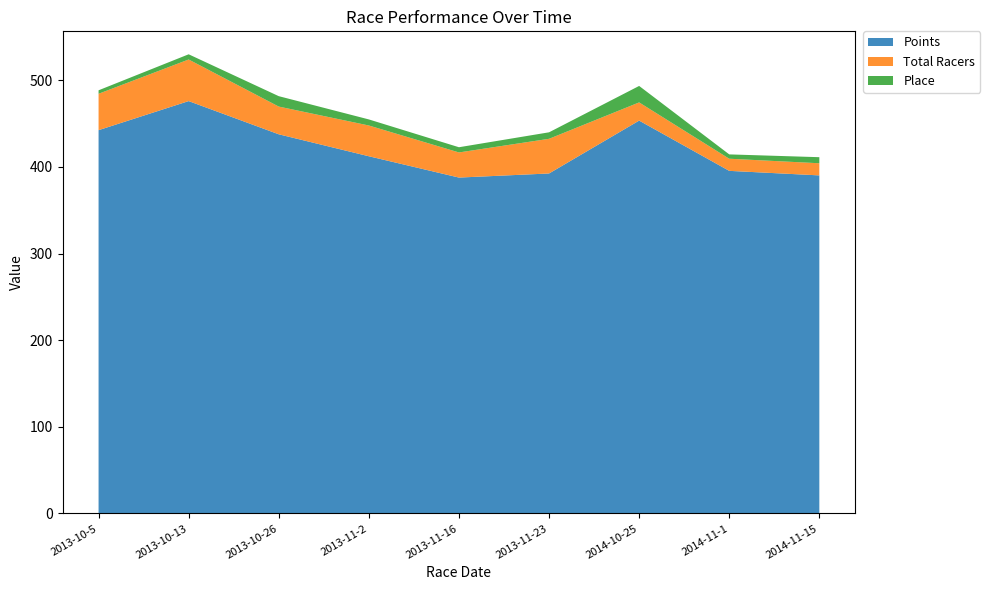

Reading left to right, transcribe all the data shown in this chart.

Points: 2013-10-5=442.3	2013-10-13=475.9	2013-10-26=437.6	2013-11-2=412.2	2013-11-16=387.6	2013-11-23=392.4	2014-10-25=453.4	2014-11-1=395.4	2014-11-15=390.1
Total Racers: 2013-10-5=42.0	2013-10-13=48.0	2013-10-26=32.0	2013-11-2=35.5	2013-11-16=29.0	2013-11-23=40.0	2014-10-25=21.0	2014-11-1=14.0	2014-11-15=14.0
Place: 2013-10-5=4.0	2013-10-13=6.0	2013-10-26=12.0	2013-11-2=7.0	2013-11-16=6.0	2013-11-23=7.5	2014-10-25=19.0	2014-11-1=5.0	2014-11-15=7.0